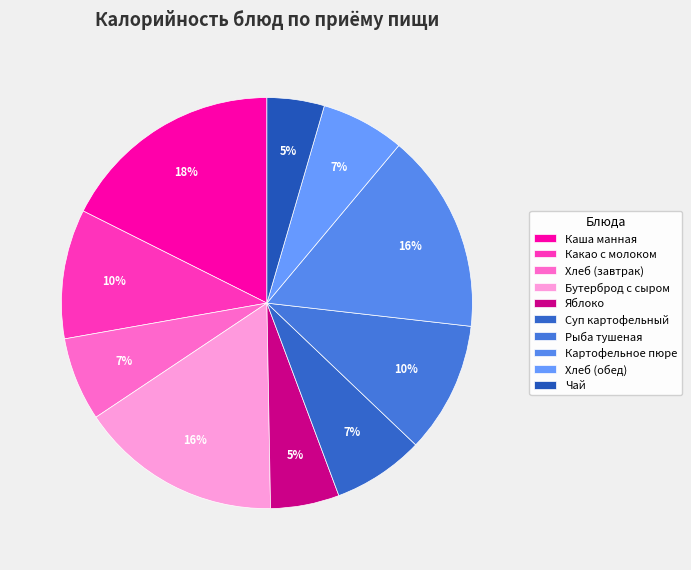

Rank the categories by value from lowest to highest.

Чай, Яблоко, Хлеб (завтрак), Хлеб (обед), Суп картофельный, Какао с молоком, Рыба тушеная, Картофельное пюре, Бутерброд с сыром, Каша манная